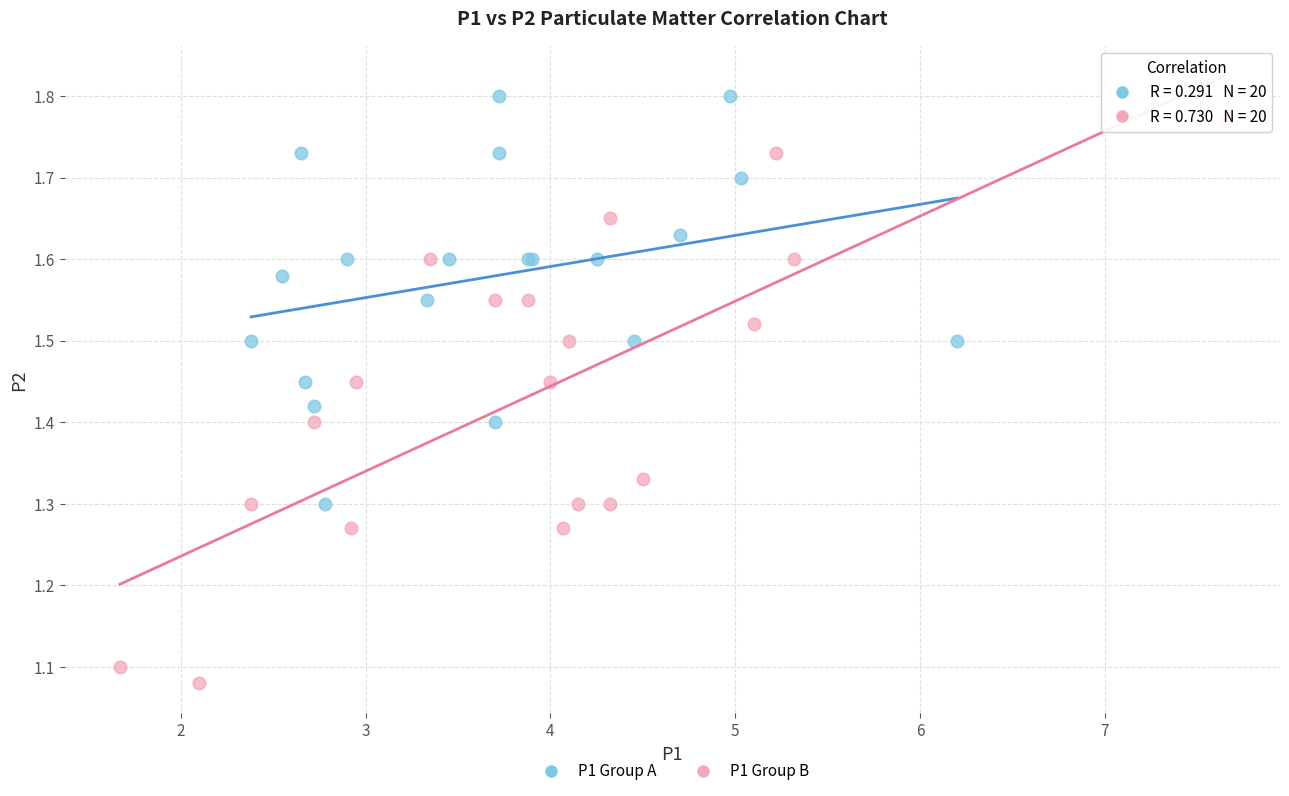

Which series has the widest spread of Y values?

P1 Group B